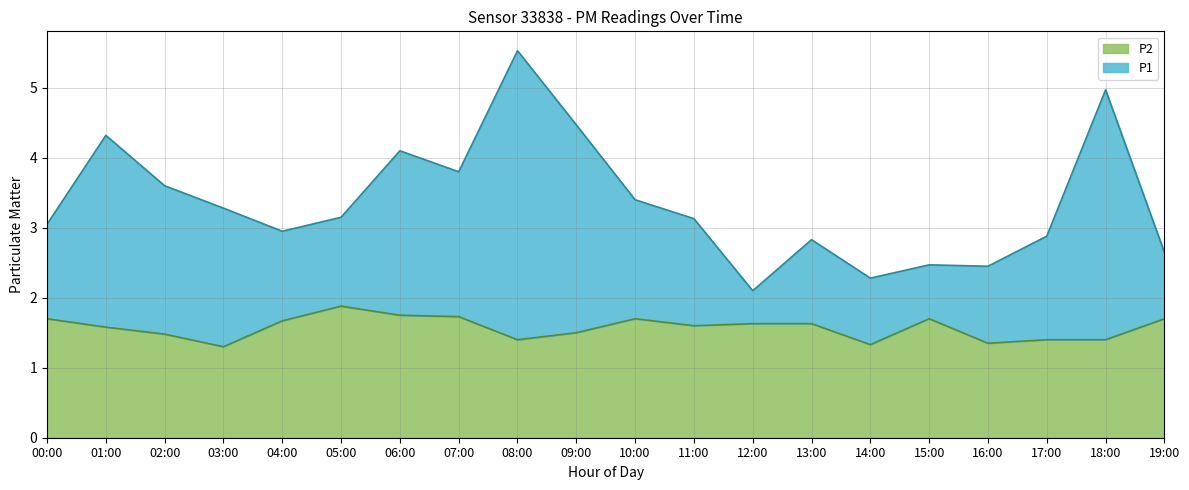

What is the label of the 14th point from the right?

06:00